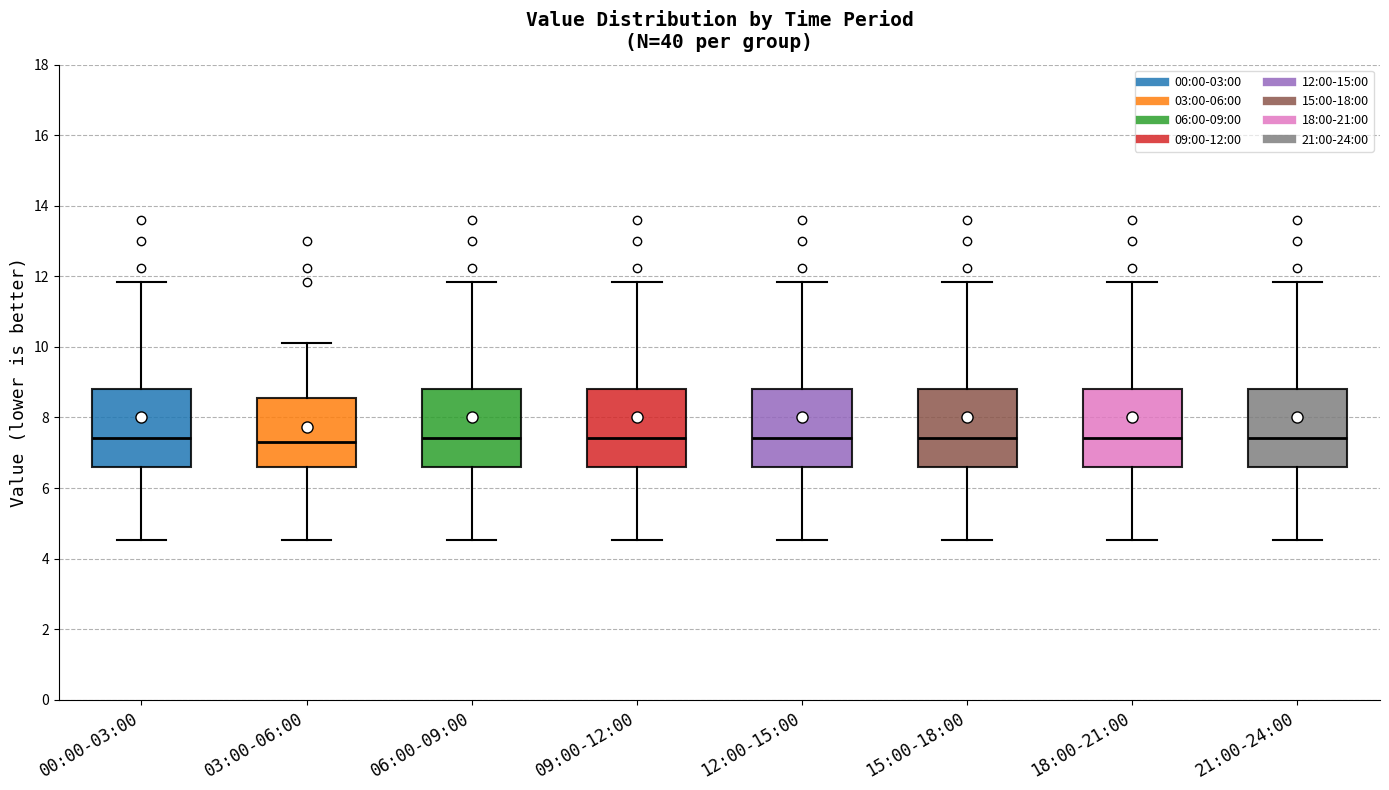

Reading left to right, read every box against the y-axis: the position of its median line, the range the box covers, and the ends of its whiskers. The values are not printed on the chart, so give them approximately, as read against the axis.

00:00-03:00: median 7.4, box 6.6 to 8.8, whiskers 4.6 to 11.8
03:00-06:00: median 7.4, box 6.6 to 8.6, whiskers 4.6 to 10.2
06:00-09:00: median 7.4, box 6.6 to 8.8, whiskers 4.6 to 11.8
09:00-12:00: median 7.4, box 6.6 to 8.8, whiskers 4.6 to 11.8
12:00-15:00: median 7.4, box 6.6 to 8.8, whiskers 4.6 to 11.8
15:00-18:00: median 7.4, box 6.6 to 8.8, whiskers 4.6 to 11.8
18:00-21:00: median 7.4, box 6.6 to 8.8, whiskers 4.6 to 11.8
21:00-24:00: median 7.4, box 6.6 to 8.8, whiskers 4.6 to 11.8